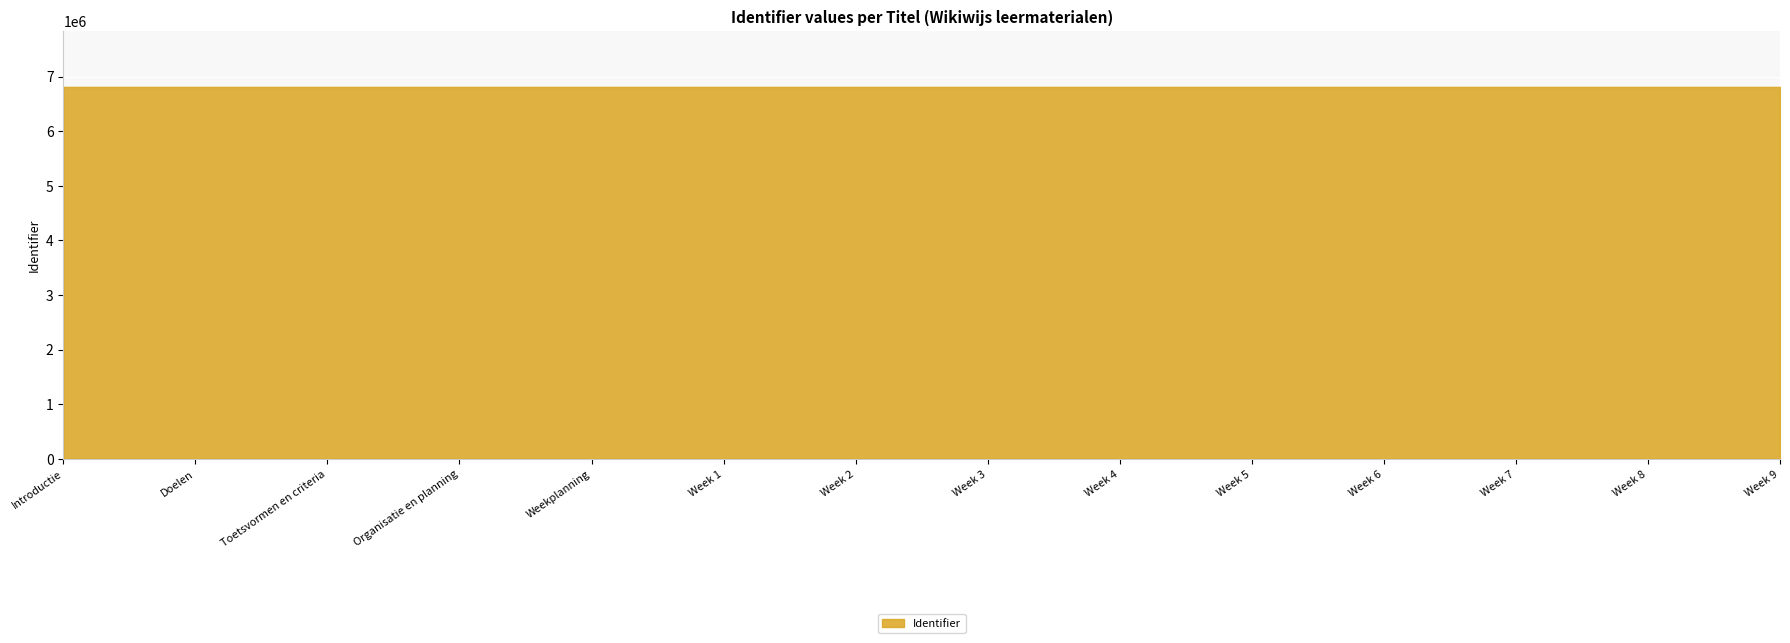

Reading right to left, extract all data points from this chart.

6810728	6810726	6810724	6810722	6810720	6810718	6810716	6810714	6810712	6810711	6810710	6810708	6810706	6810704